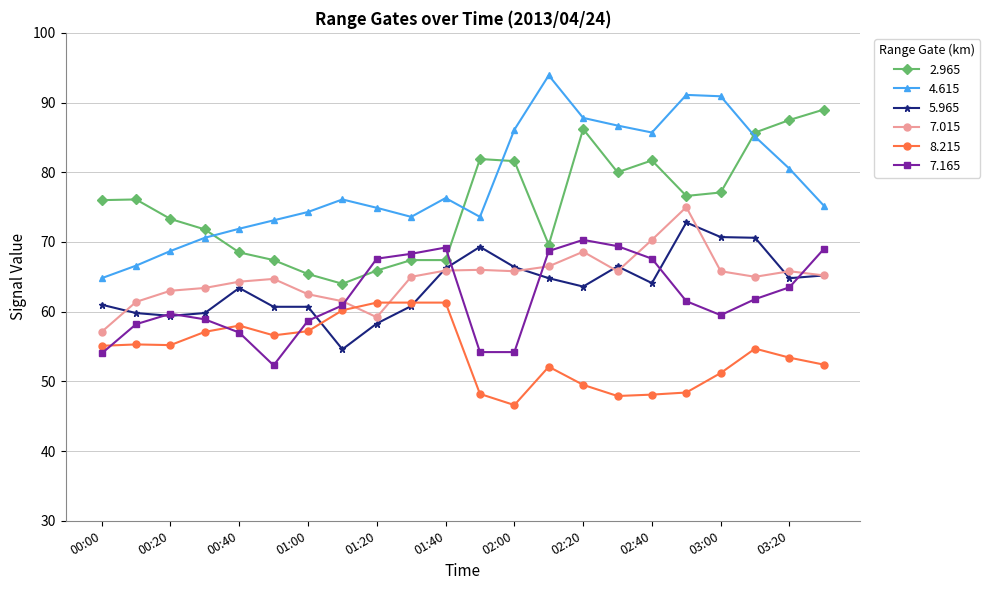

How many data points in 8.215 are above 55?

11